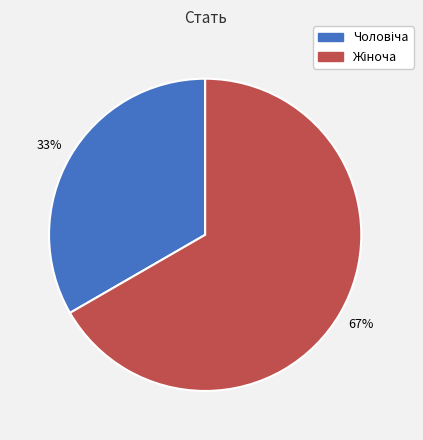

To the nearest percent, what is the average slice percentage?

50%